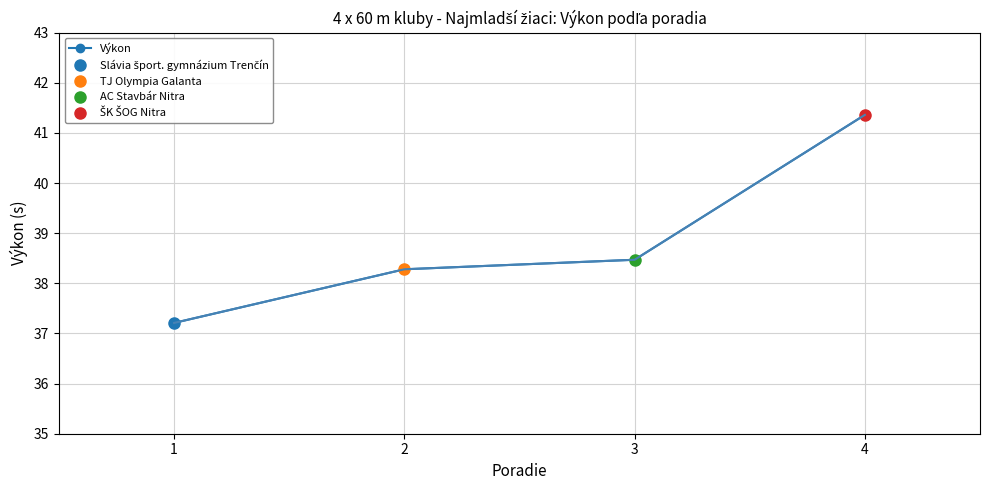

At which label is the value closest to 39?

3